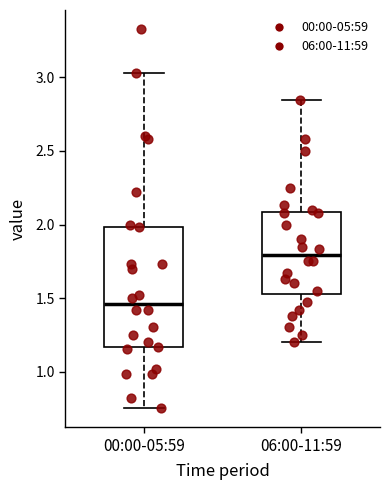

Which box is the tallest, from its lower edge to its upper edge?

00:00-05:59